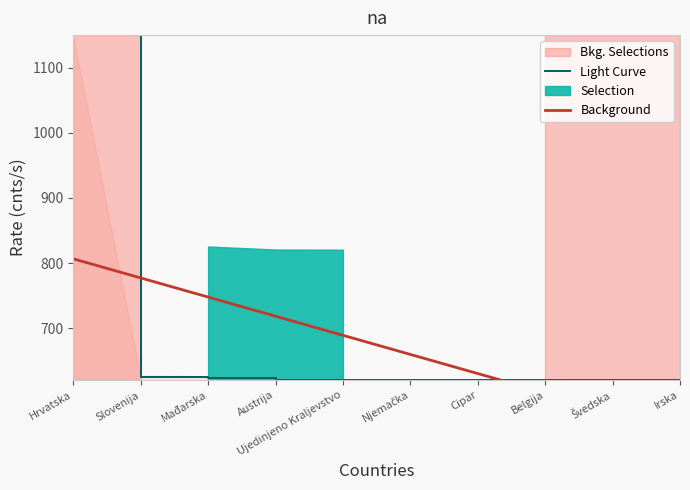

Reading left to right, extract all data points from this chart.

Light Curve: Hrvatska=1150.0	Slovenija=624.8	Mađarska=623.9	Austrija=620.6	Ujedinjeno Kraljevstvo=620.4	Njemačka=620.1	Cipar=620.0	Belgija=620.0	Švedska=620.0	Irska=620.0
Background: Hrvatska=806.5	Slovenija=777.1	Mađarska=747.7	Austrija=718.4	Ujedinjeno Kraljevstvo=689.0	Njemačka=659.6	Cipar=630.3	Belgija=600.9	Švedska=571.6	Irska=542.2